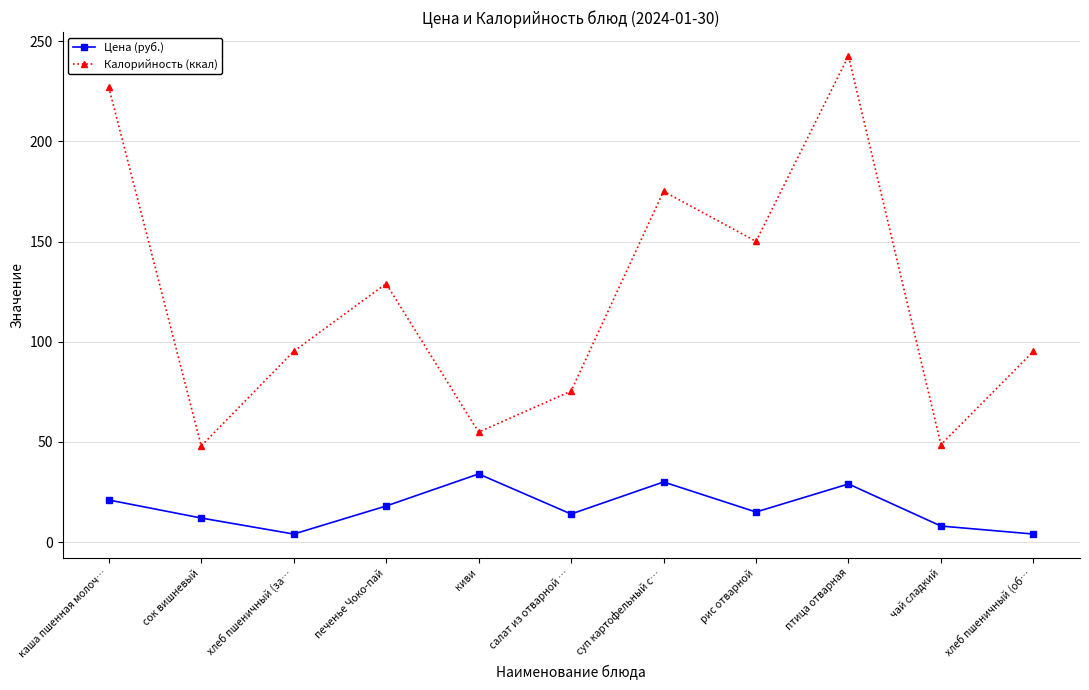

Rank the series by their maximum value, from highest to lowest.

Калорийность (ккал), Цена (руб.)